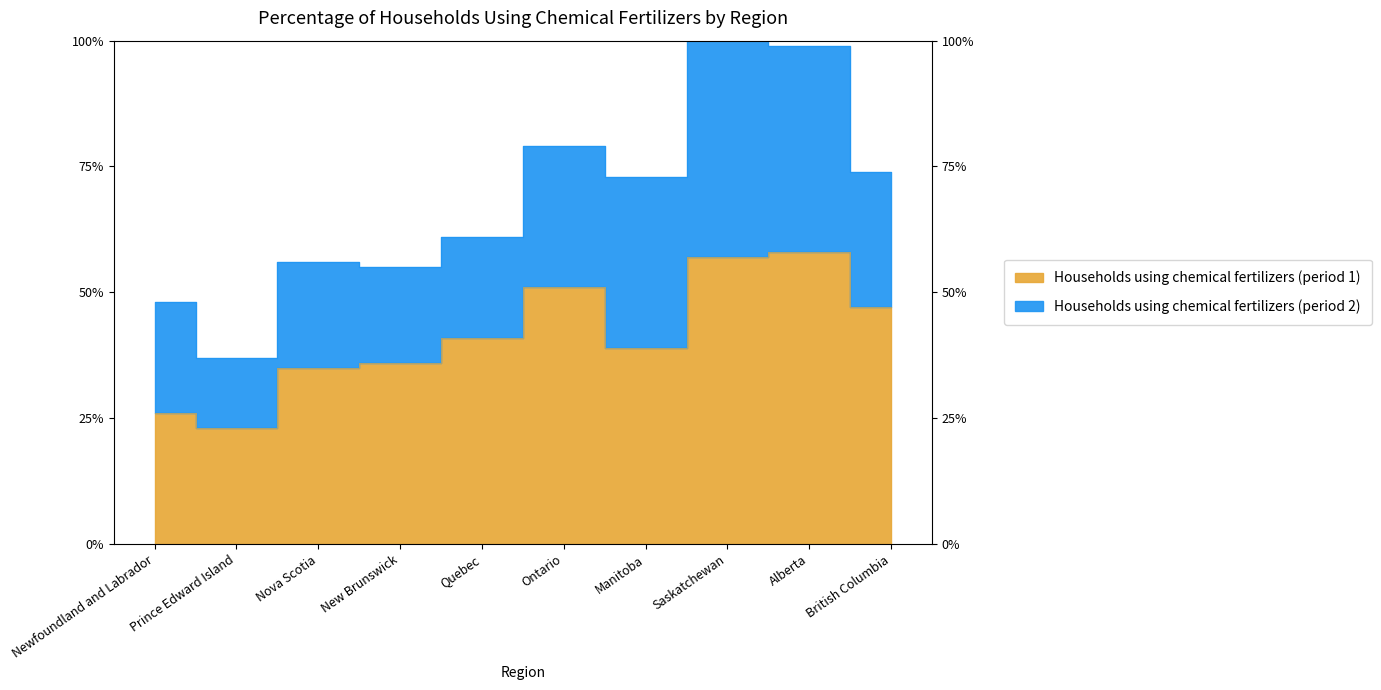

Reading left to right, extract all data points from this chart.

26	23	35	36	41	51	39	57	58	47